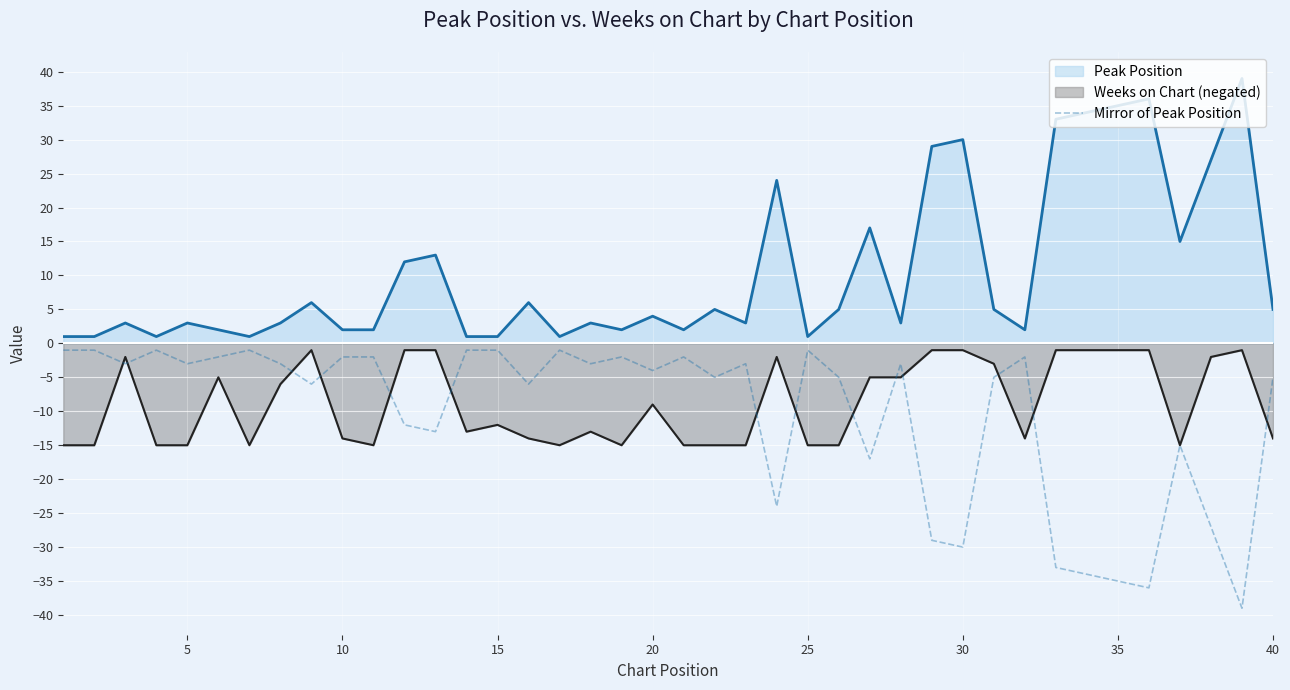

True or false: Weeks on Chart (negated) and Peak Position intersect in this chart.

False